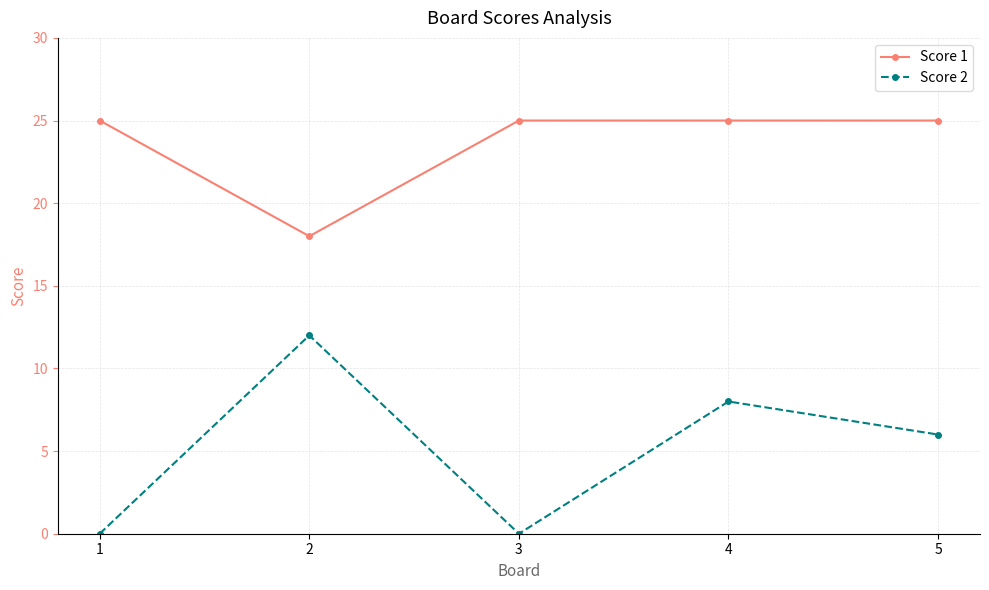

At 3, list the series in order from smallest to largest.

Score 2, Score 1